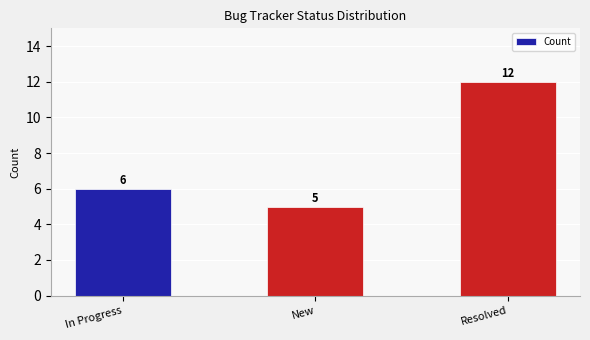

Where is the data nearest to the value 8?

In Progress